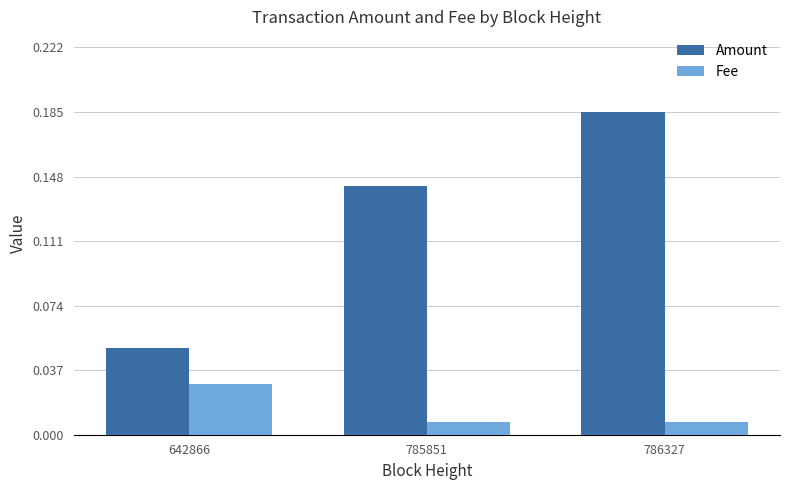

Is it true that Amount equals 0.1 at 786327?

False